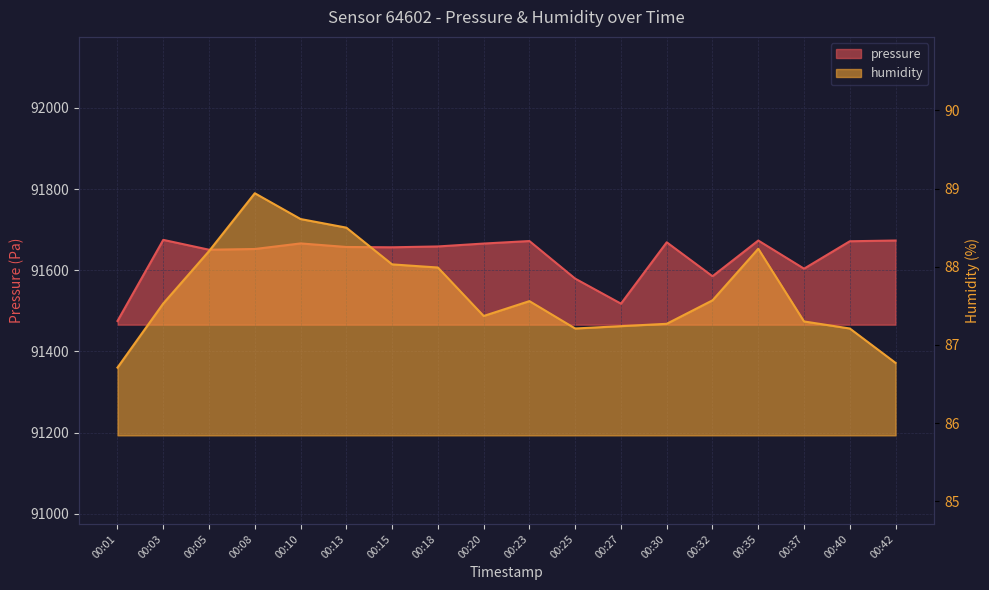

List the labels in order of pressure value, largest first.

00:03, 00:42, 00:35, 00:23, 00:40, 00:30, 00:10, 00:20, 00:18, 00:13, 00:15, 00:08, 00:05, 00:37, 00:32, 00:25, 00:27, 00:01